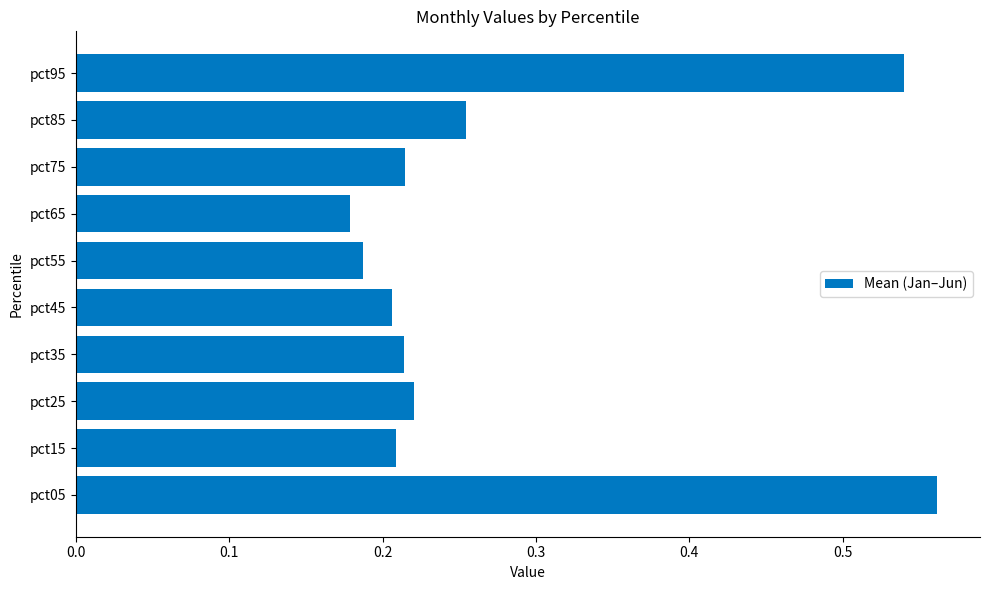

The value at pct15 is 0.1. True or false?

False